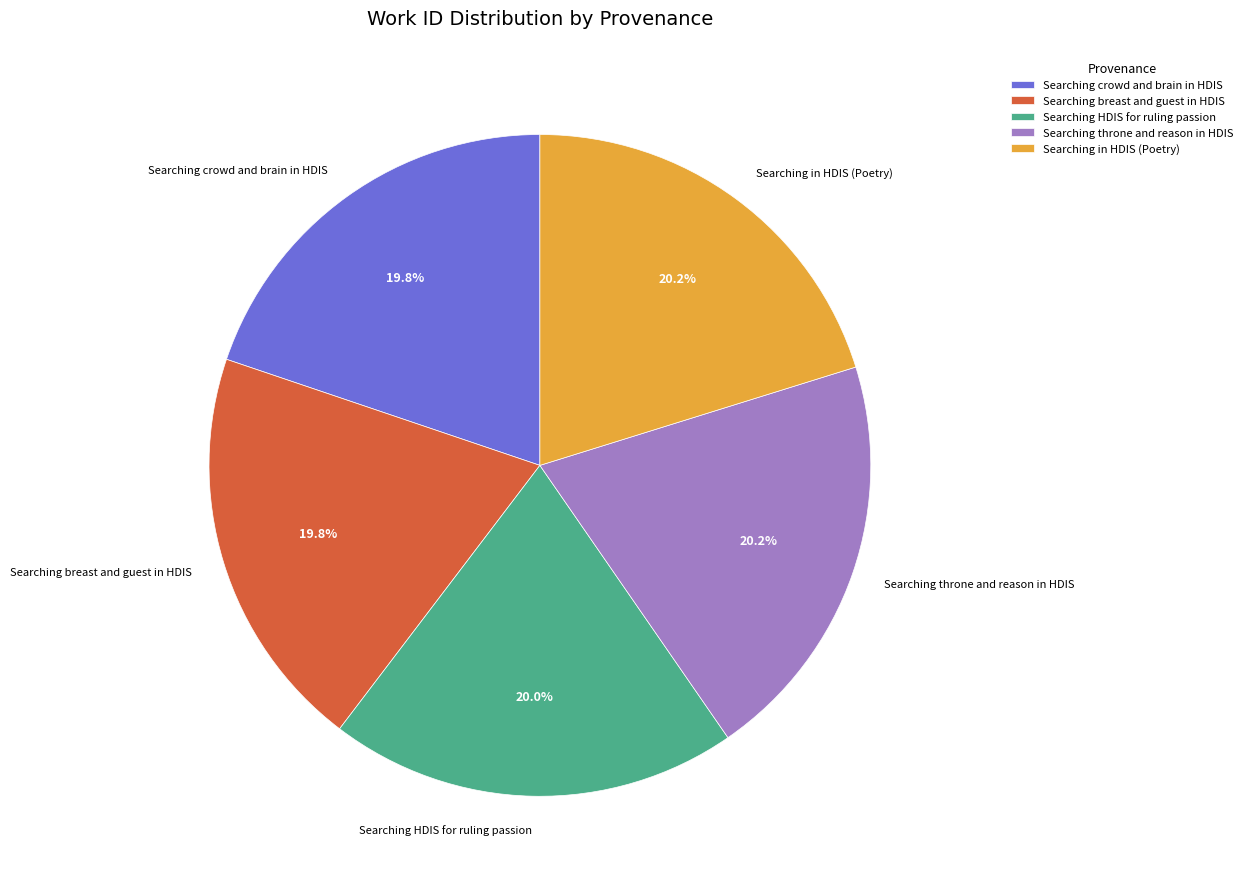

To the nearest percent, what percentage of the pie is Searching throne and reason in HDIS?

20%